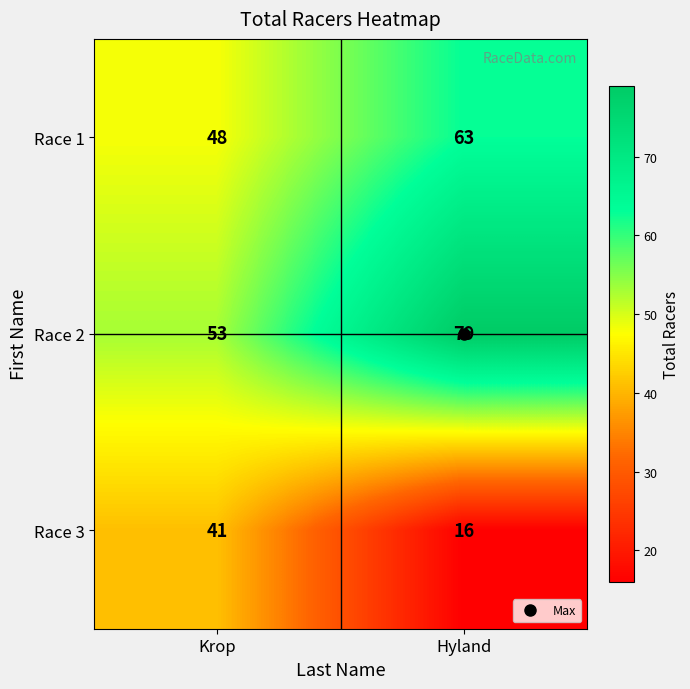

Which category has the lowest value across all series?

Hyland